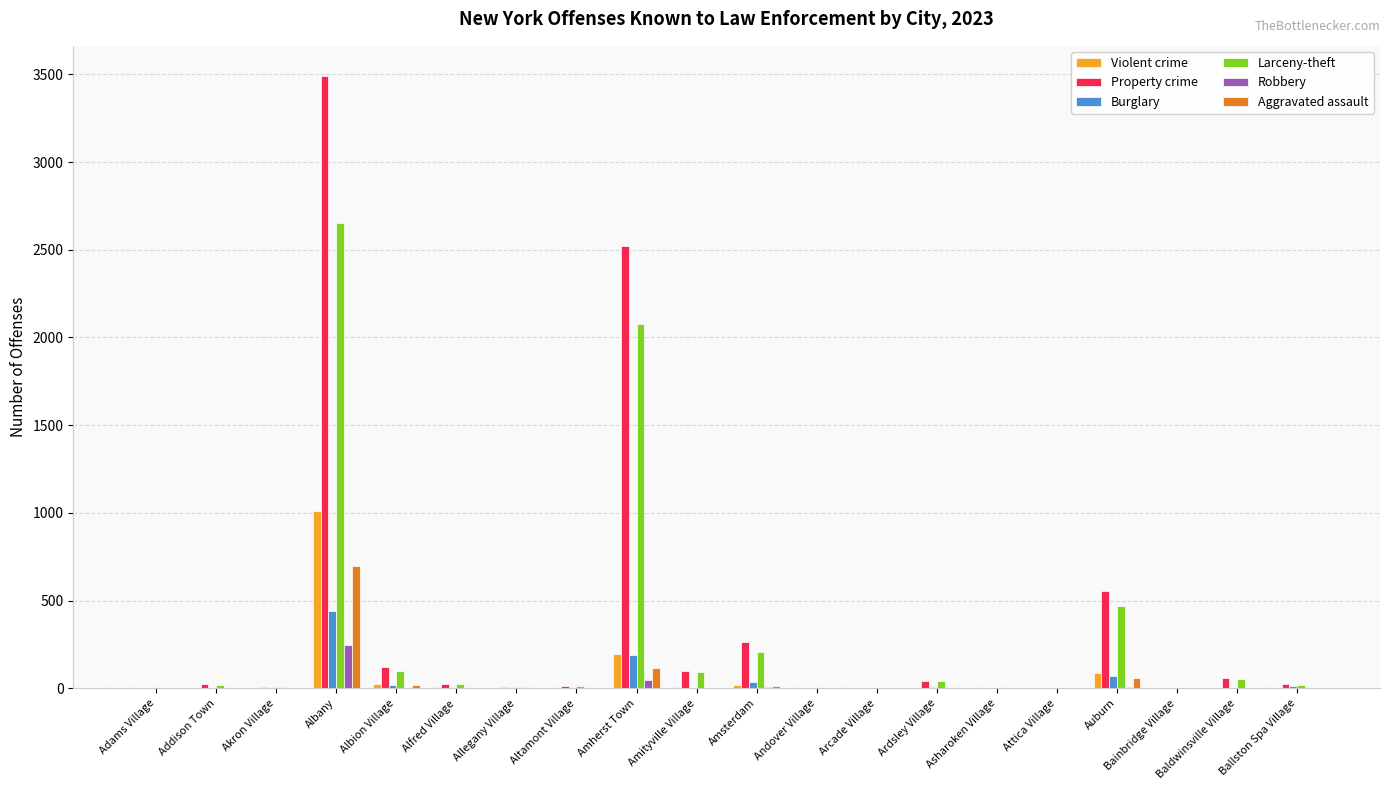

Which series changed the most between Auburn and Baldwinsville Village?

Property crime